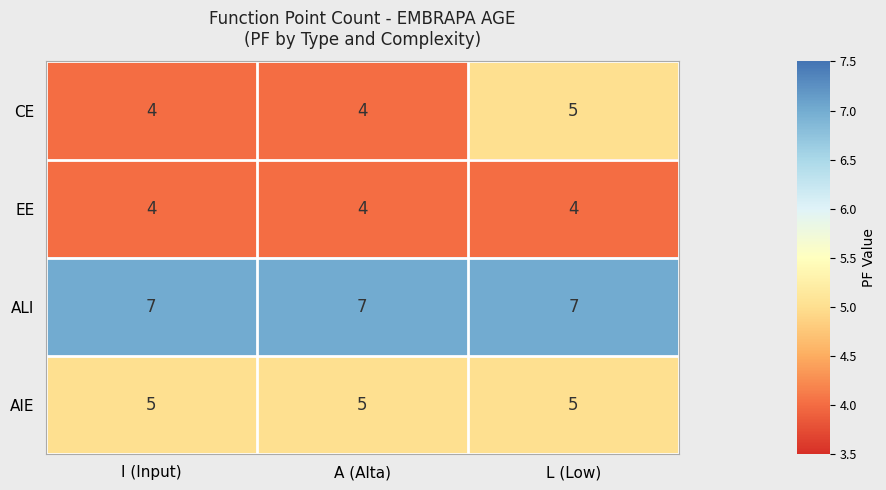

What is the minimum value shown in the chart?

4